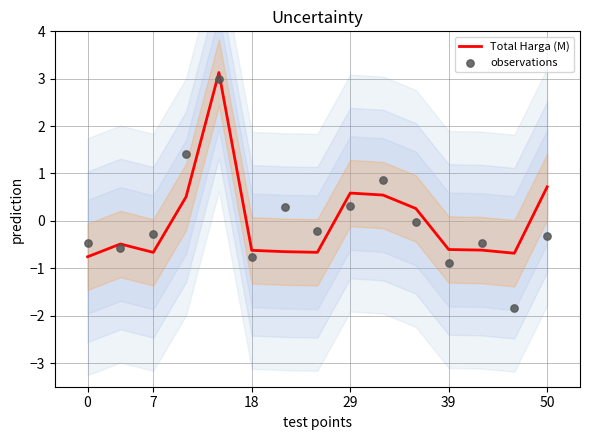

Which series has the largest total across all categories?

observations